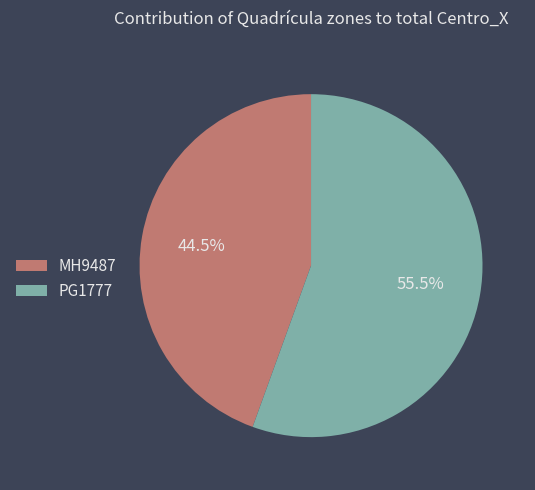

Rank the categories by value from lowest to highest.

MH9487, PG1777